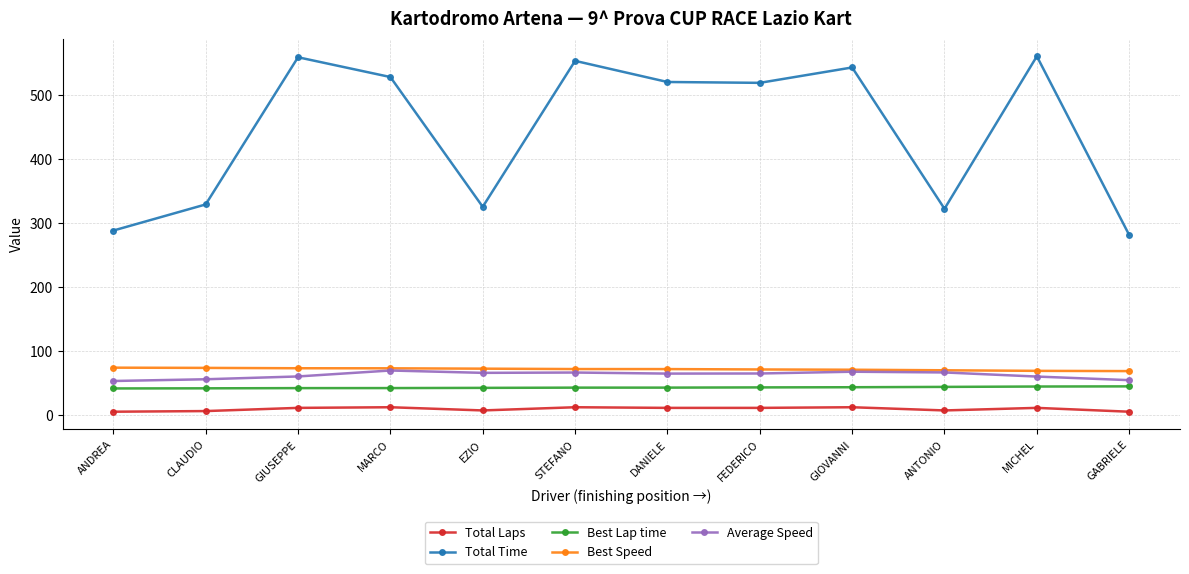

True or false: Total Time has a value of 692.6 at FEDERICO.

False